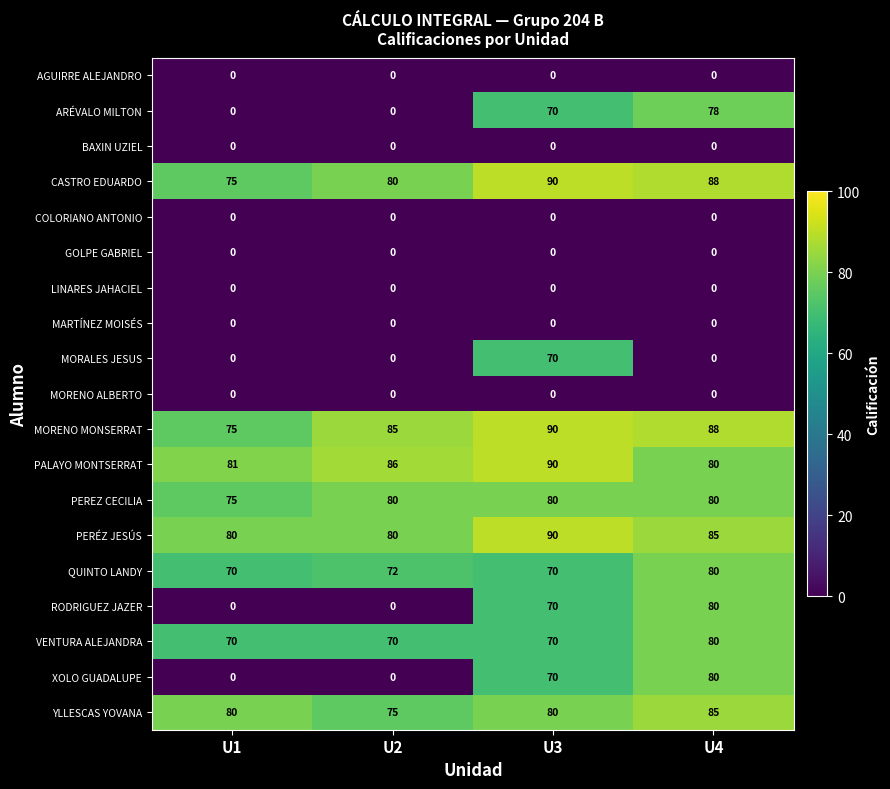

Is it true that QUINTO LANDY equals 72 at U2?

True